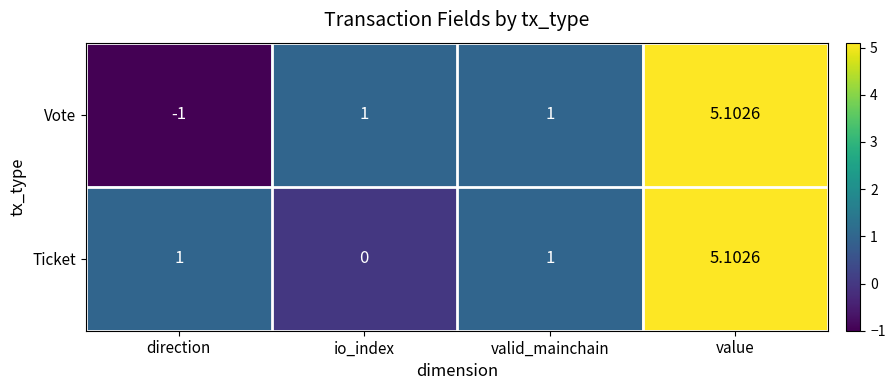

Rank the series at io_index from lowest to highest value.

Ticket, Vote